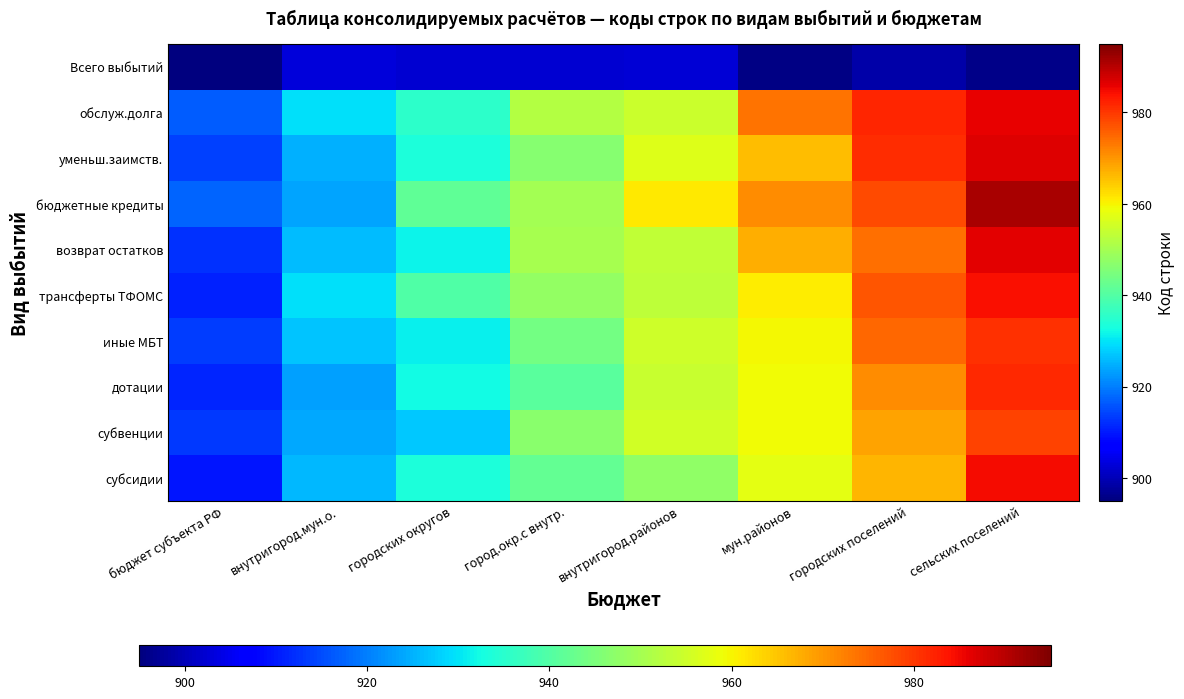

At which category does the chart reach its peak across all series?

сельских поселений